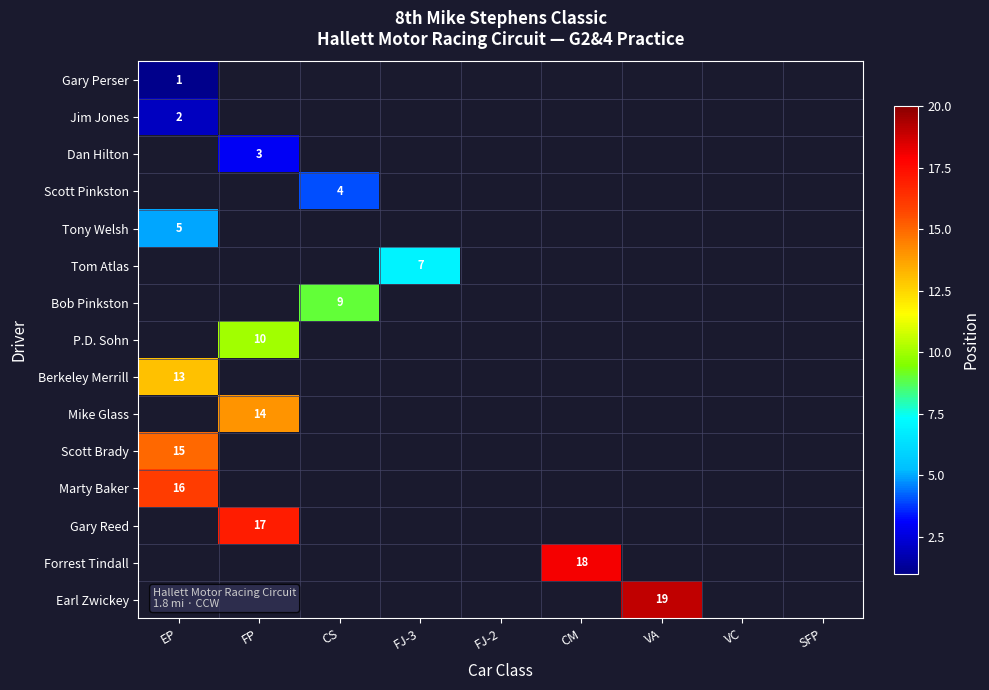

The Bob Pinkston series shows 9 at CS. True or false?

True